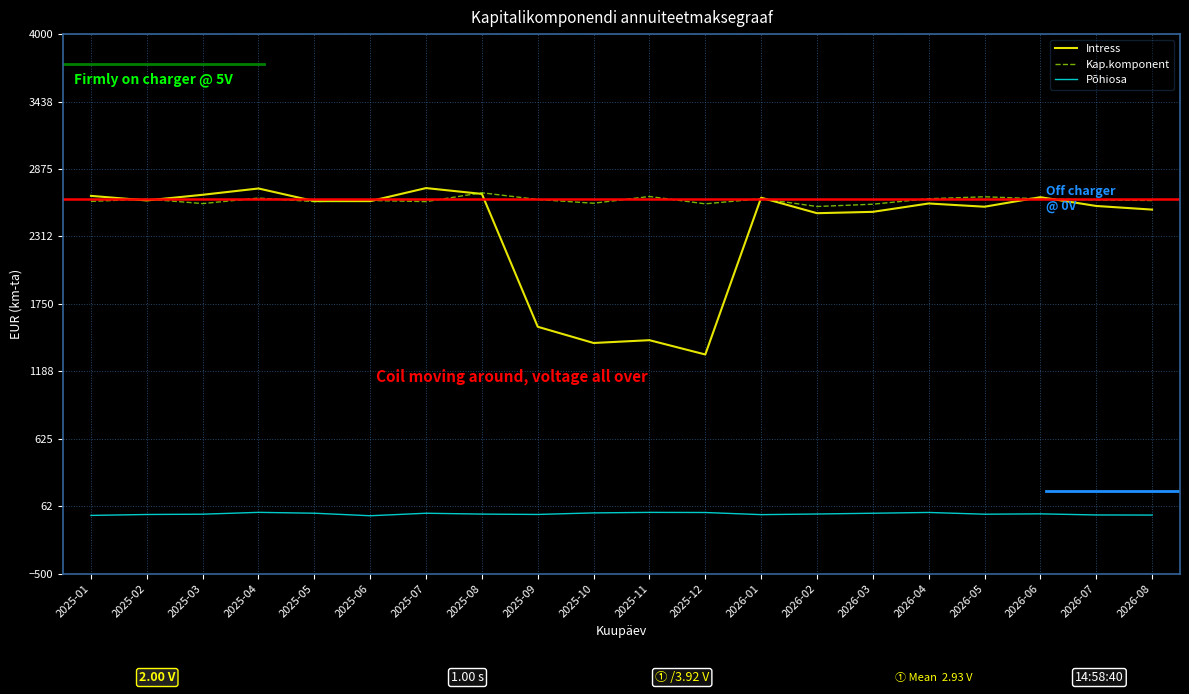

What value does the Intress series have at 2025-07?

2715.6